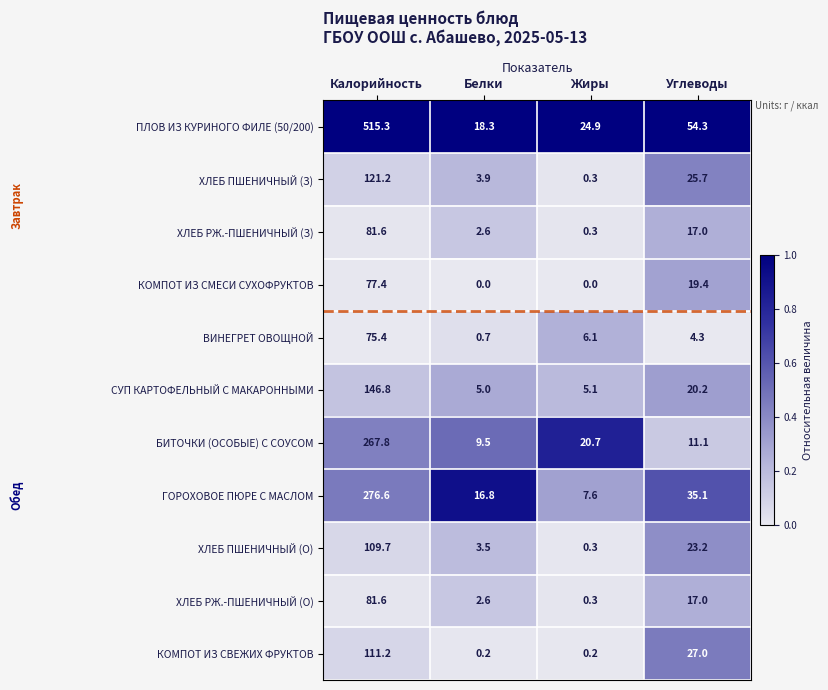

True or false: КОМПОТ ИЗ СВЕЖИХ ФРУКТОВ has a value of 111.2 at Калорийность.

True